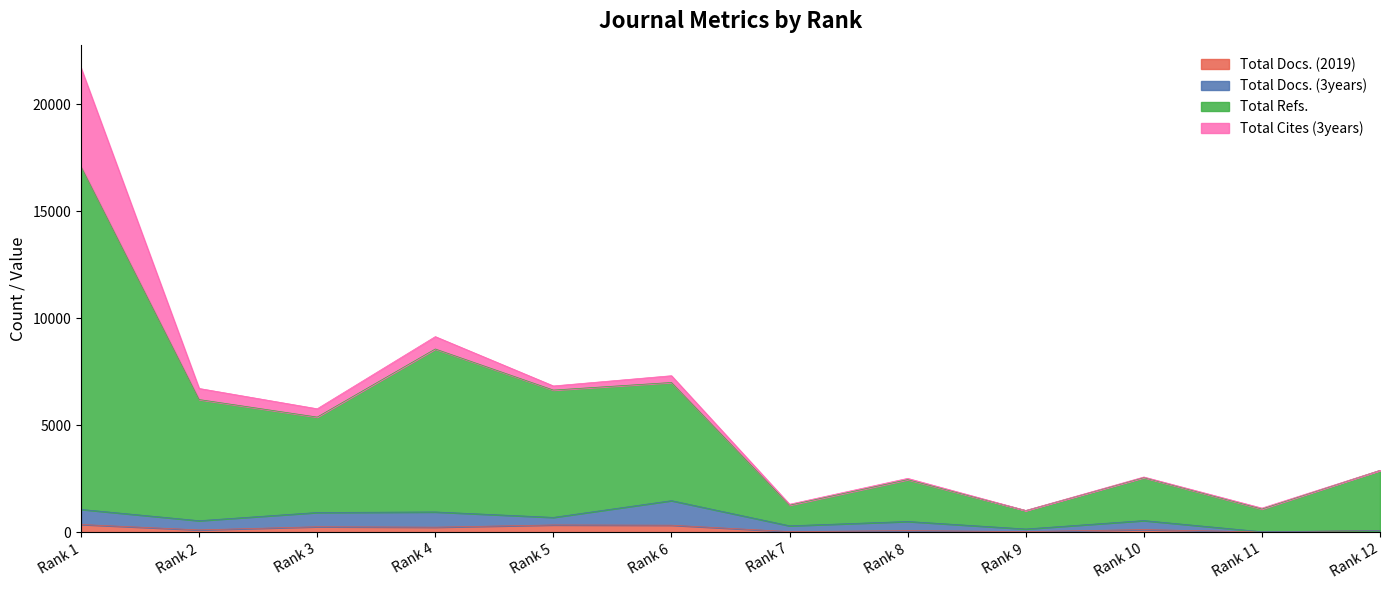

At which category is the sum across all series the highest?

Rank 1